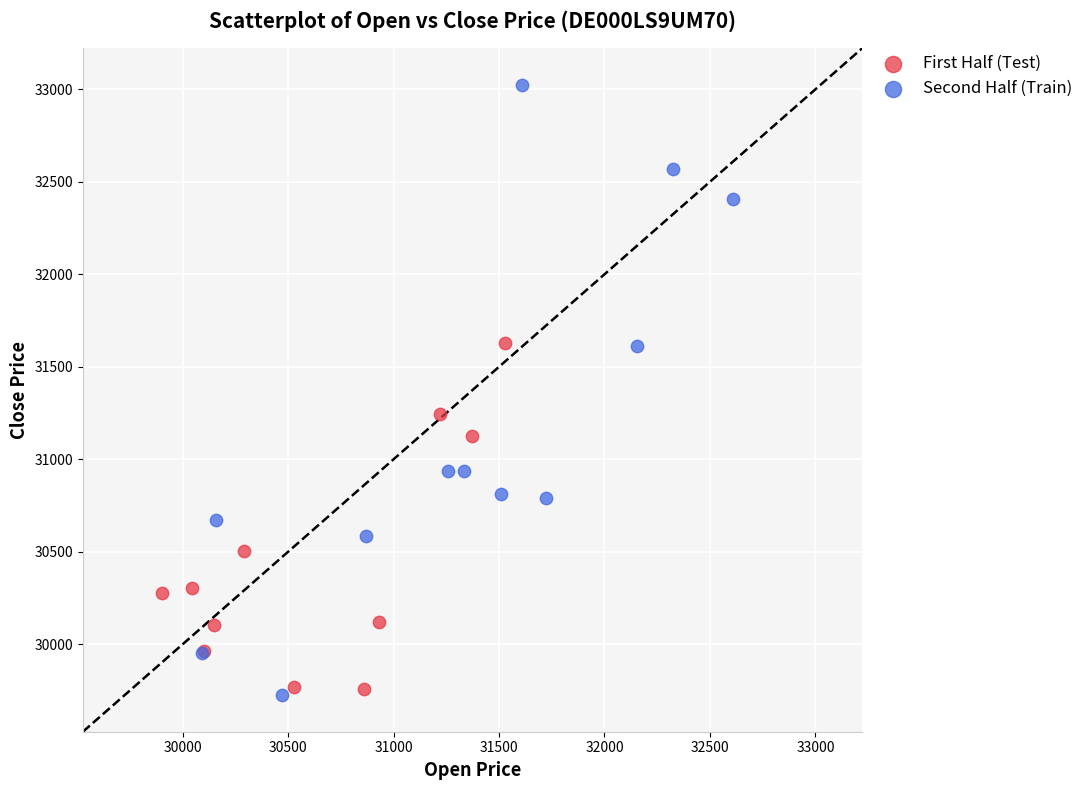

What are all the series names shown in the legend?

First Half (Test), Second Half (Train)